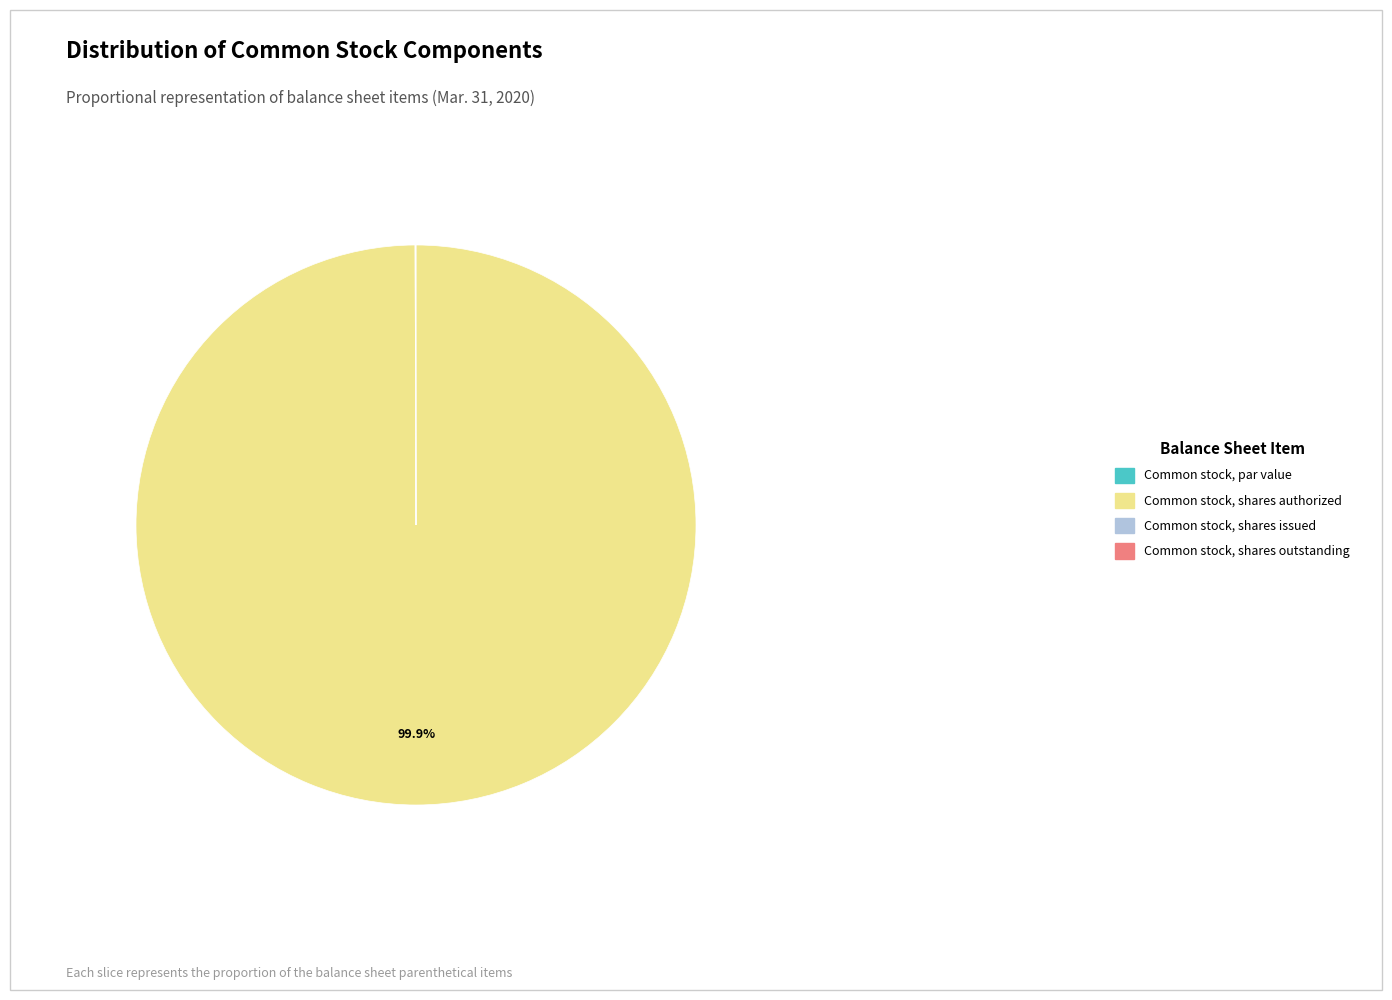

What is the majority slice?

Common stock, shares authorized